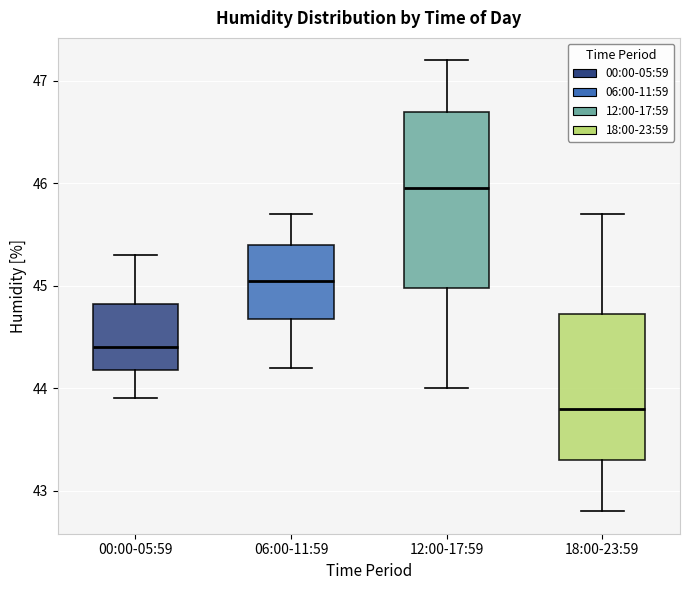

Reading left to right, read every box against the y-axis: the position of its median line, the range the box covers, and the ends of its whiskers. The values are not printed on the chart, so give them approximately, as read against the axis.

00:00-05:59: median 44.4, box 44.2 to 44.8, whiskers 43.9 to 45.3
06:00-11:59: median 45.1, box 44.7 to 45.4, whiskers 44.2 to 45.7
12:00-17:59: median 46.0, box 45.0 to 46.7, whiskers 44.0 to 47.2
18:00-23:59: median 43.8, box 43.3 to 44.7, whiskers 42.8 to 45.7